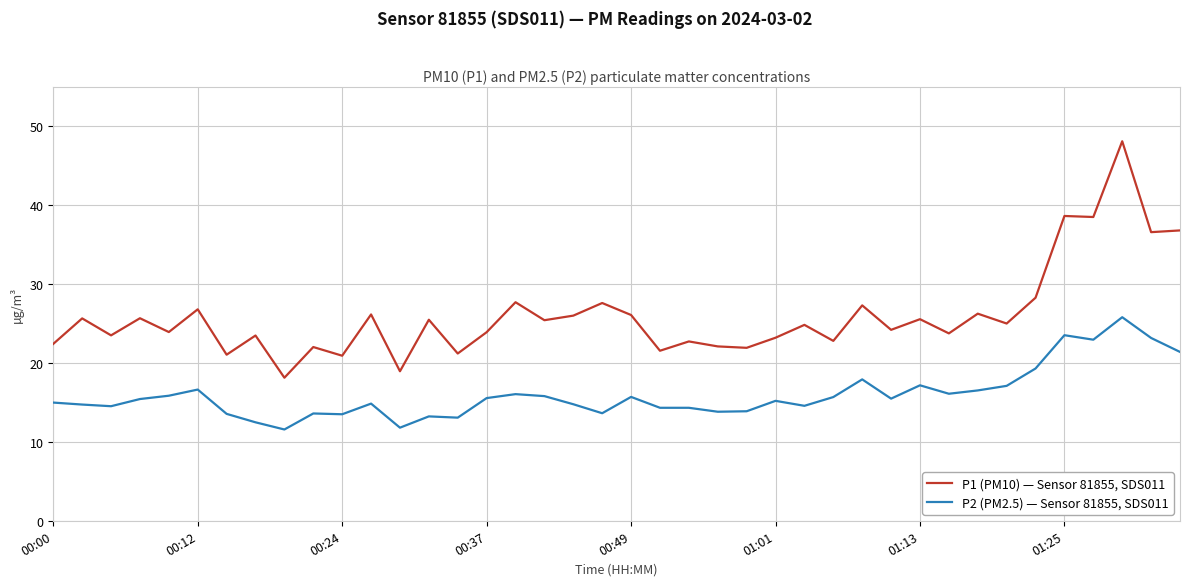

What is the lowest value of the P2 (PM2.5) — Sensor 81855, SDS011 series?

11.6